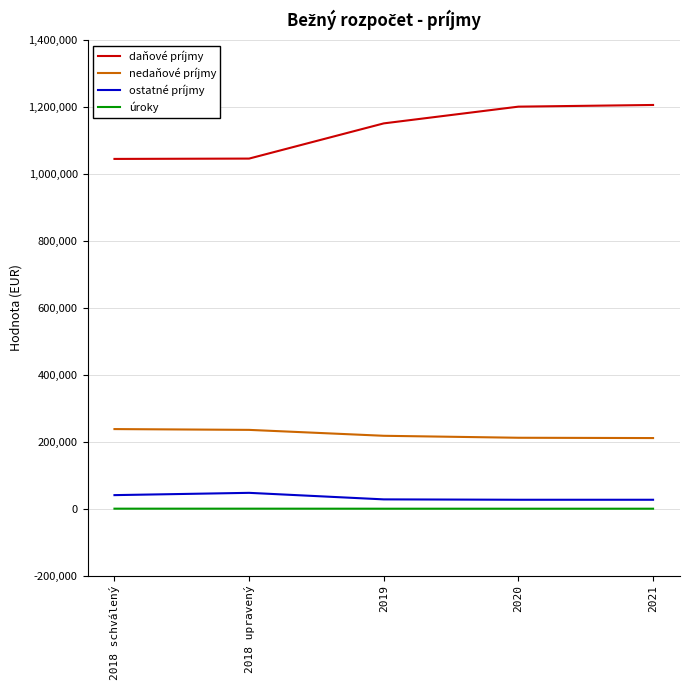

Which series has the widest spread of values?

daňové príjmy